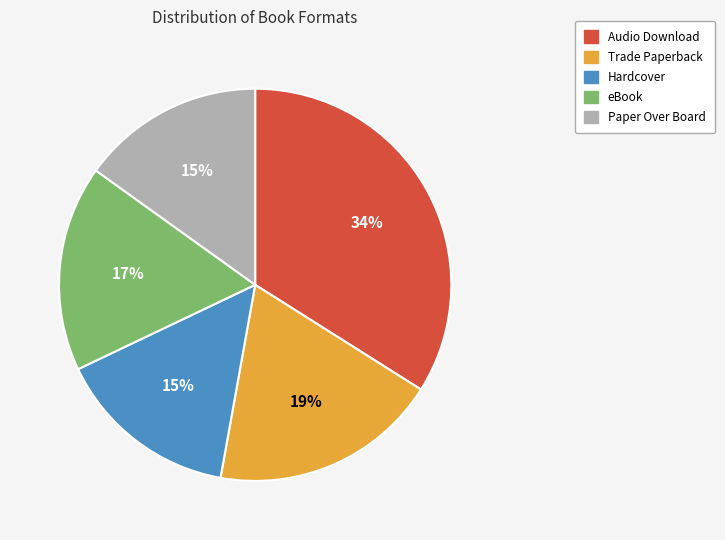

How many slices are in this pie chart?

5